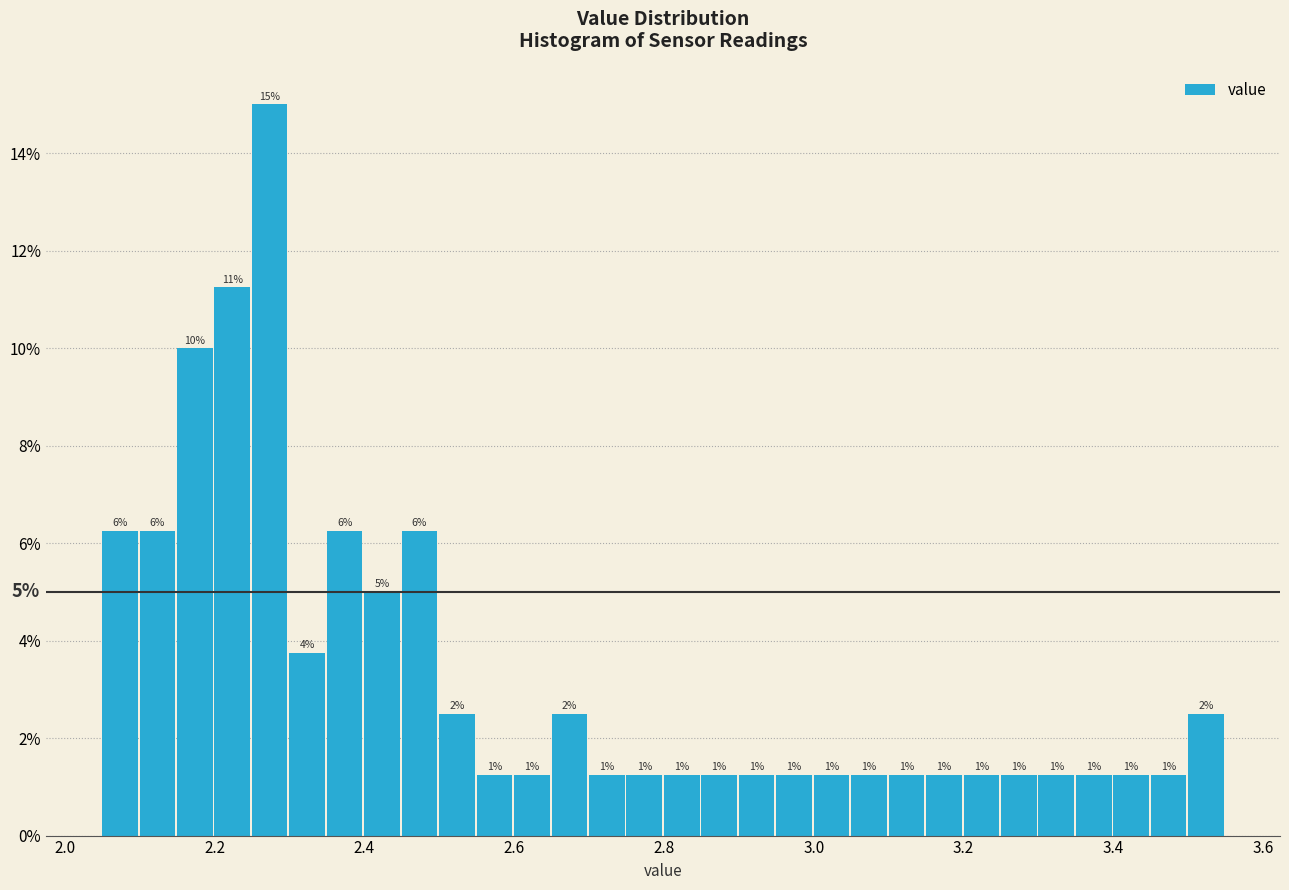

Around what value on the x-axis is the tallest bar? Give the approximate position of its centre, as read against the axis.

2.28